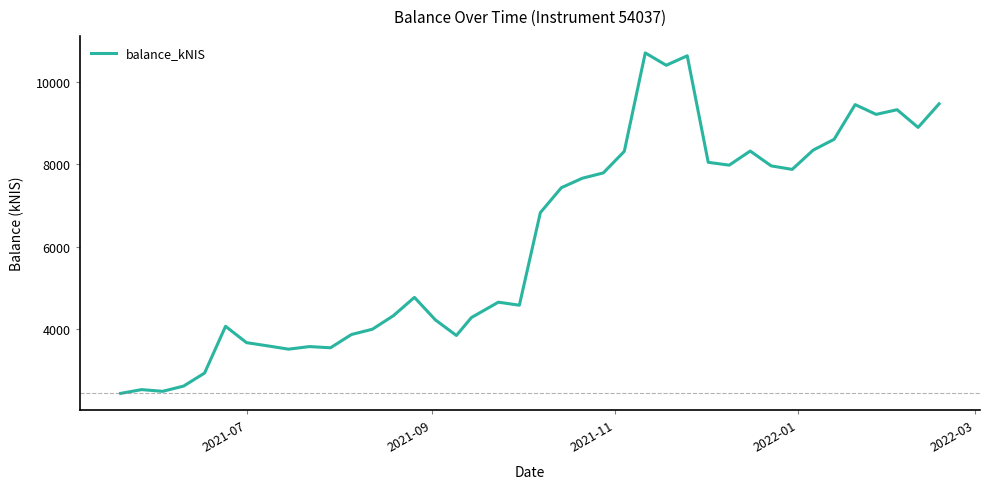

What is the smallest value displayed?

2446.8